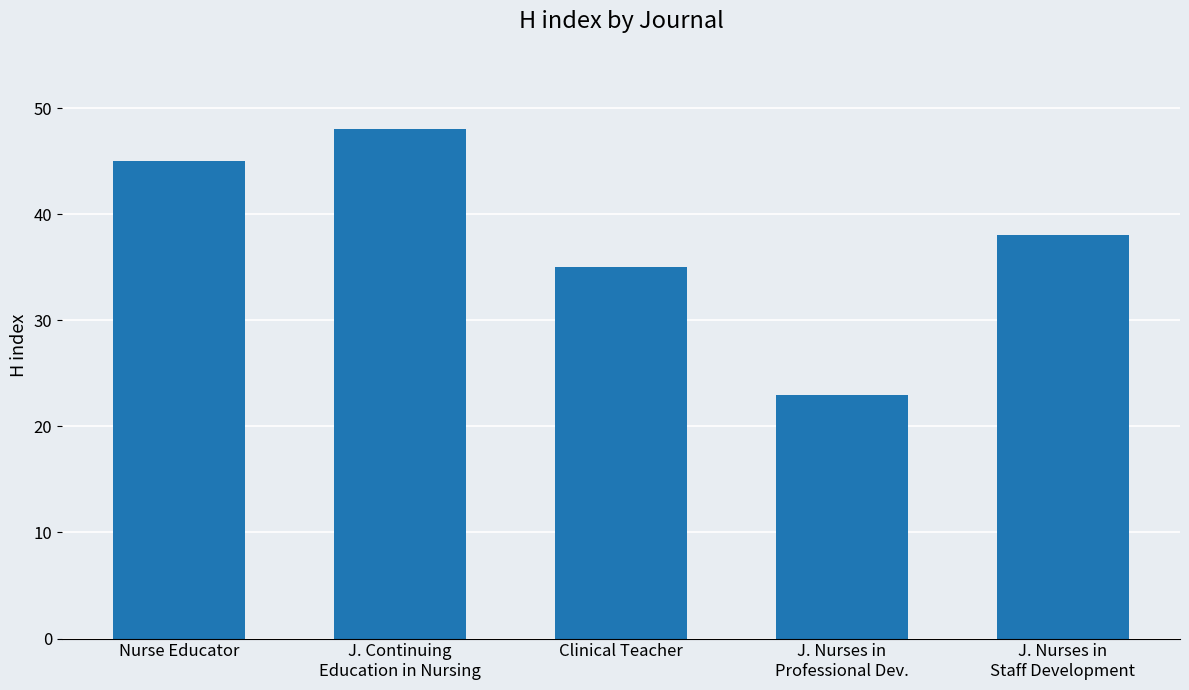

Are the bars horizontal?

No